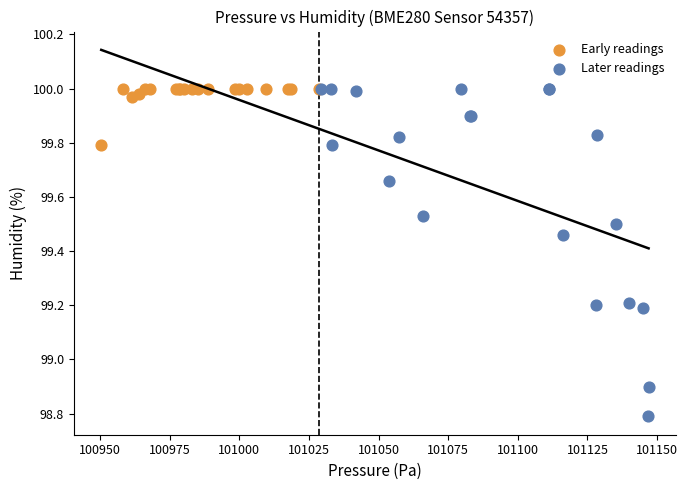

Which series contains the lowest Y value?

Later readings